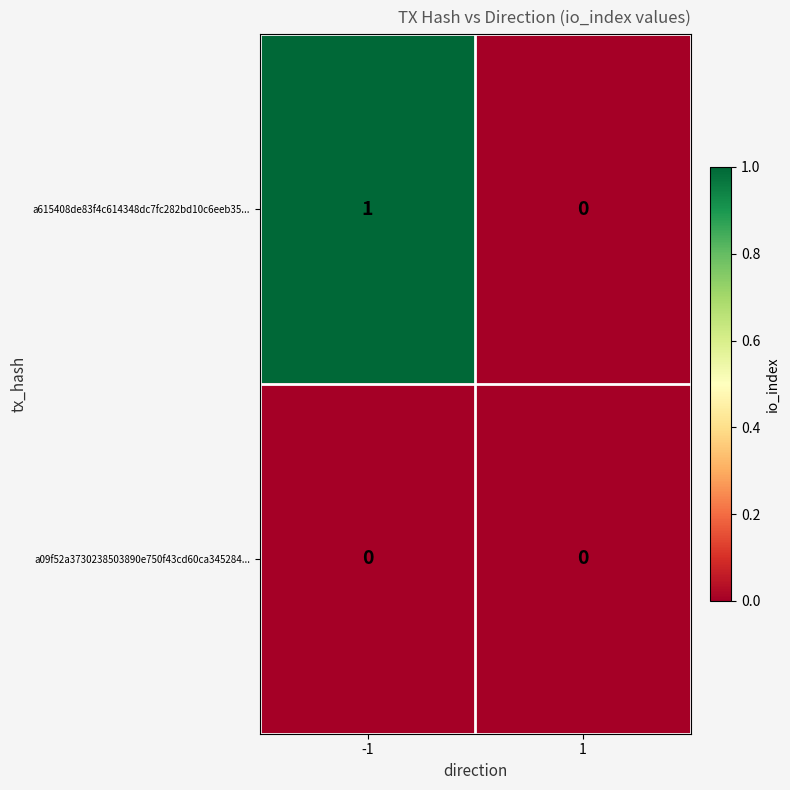

True or false: a615408de83f4c614348dc7fc282bd10c6eeb35... has a value of 1 at 1.

False